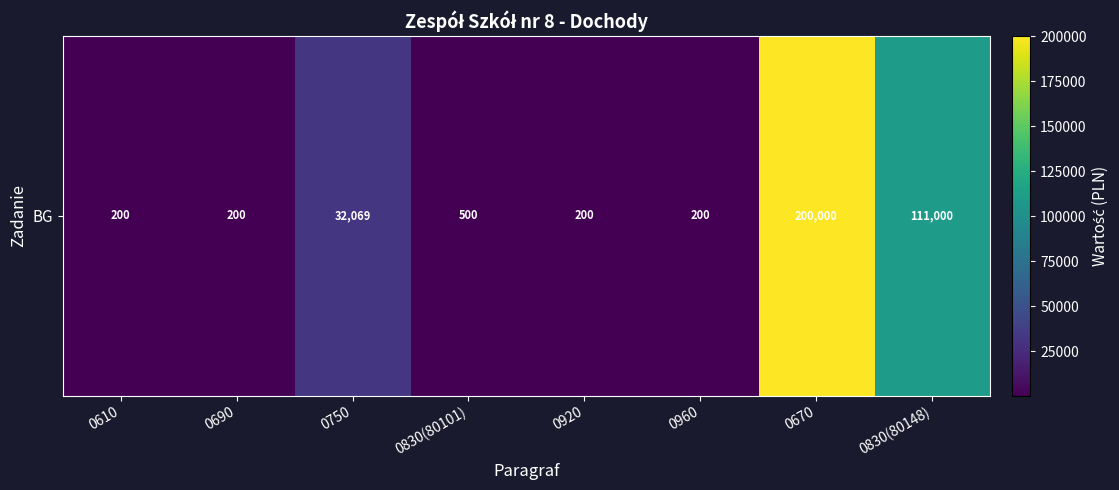

What value does the data have at 0960?

200